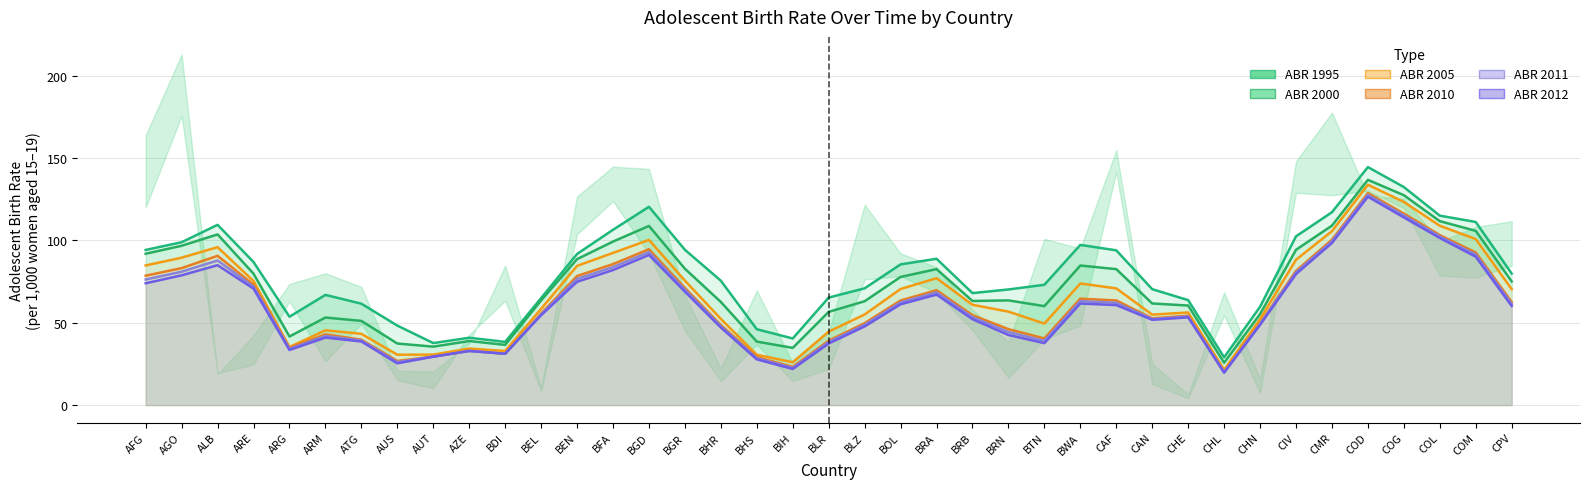

How many data points does each series have?

39